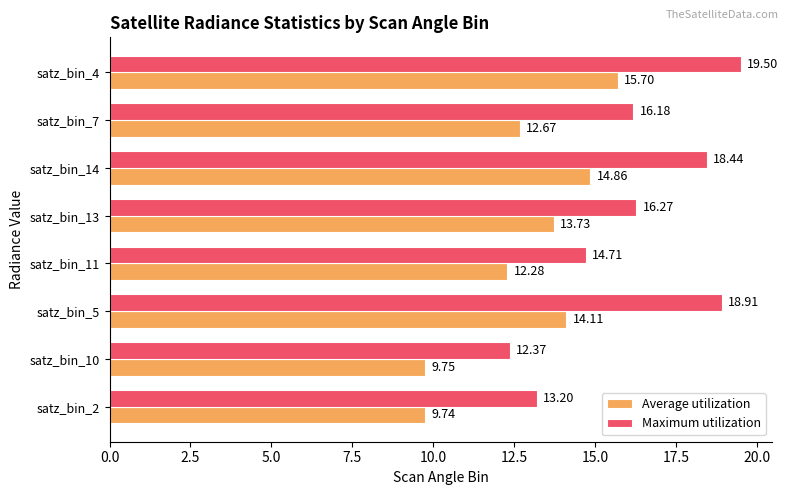

What is the spread (max minus min) of values at satz_bin_10?

2.6